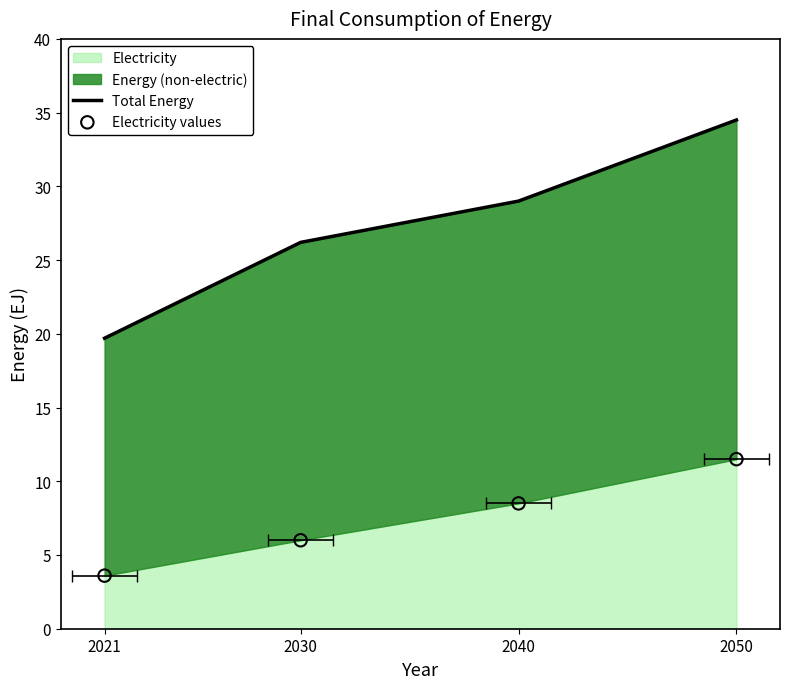

Which series contains the lowest Y value?

Electricity values